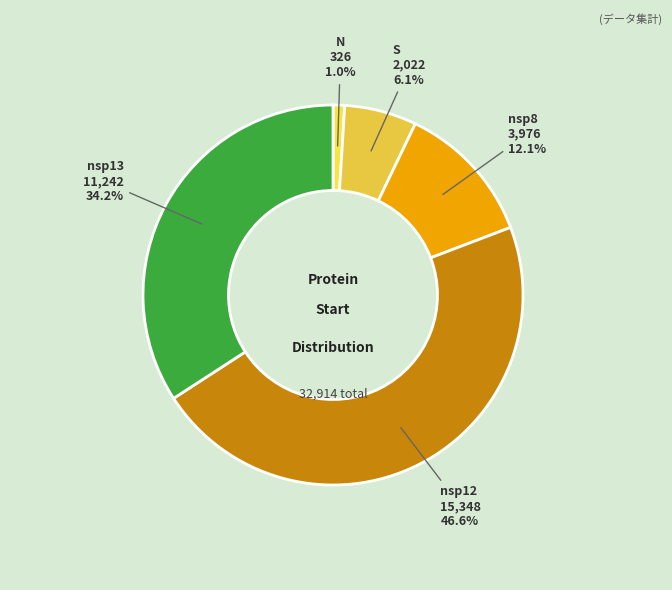

Combined, do nsp12 and nsp8 account for over 50%?

Yes